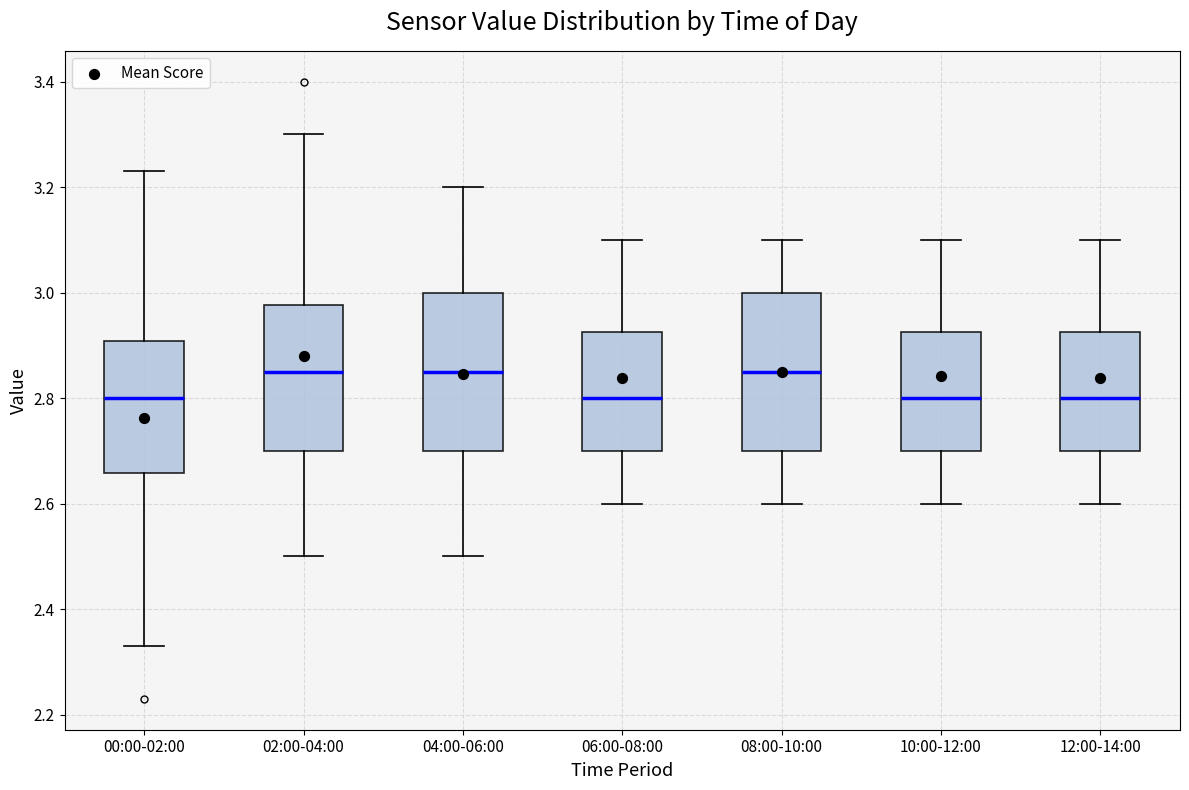

Reading left to right, transcribe this box plot: for each box, give where its median line is, the range the box spans, and where its two whiskers end, as read against the y-axis. The values are not printed on the chart, so give them approximately, as read against the axis.

00:00-02:00: median 2.80, box 2.66 to 2.90, whiskers 2.34 to 3.24
02:00-04:00: median 2.86, box 2.70 to 2.98, whiskers 2.50 to 3.30
04:00-06:00: median 2.86, box 2.70 to 3.00, whiskers 2.50 to 3.20
06:00-08:00: median 2.80, box 2.70 to 2.92, whiskers 2.60 to 3.10
08:00-10:00: median 2.86, box 2.70 to 3.00, whiskers 2.60 to 3.10
10:00-12:00: median 2.80, box 2.70 to 2.92, whiskers 2.60 to 3.10
12:00-14:00: median 2.80, box 2.70 to 2.92, whiskers 2.60 to 3.10